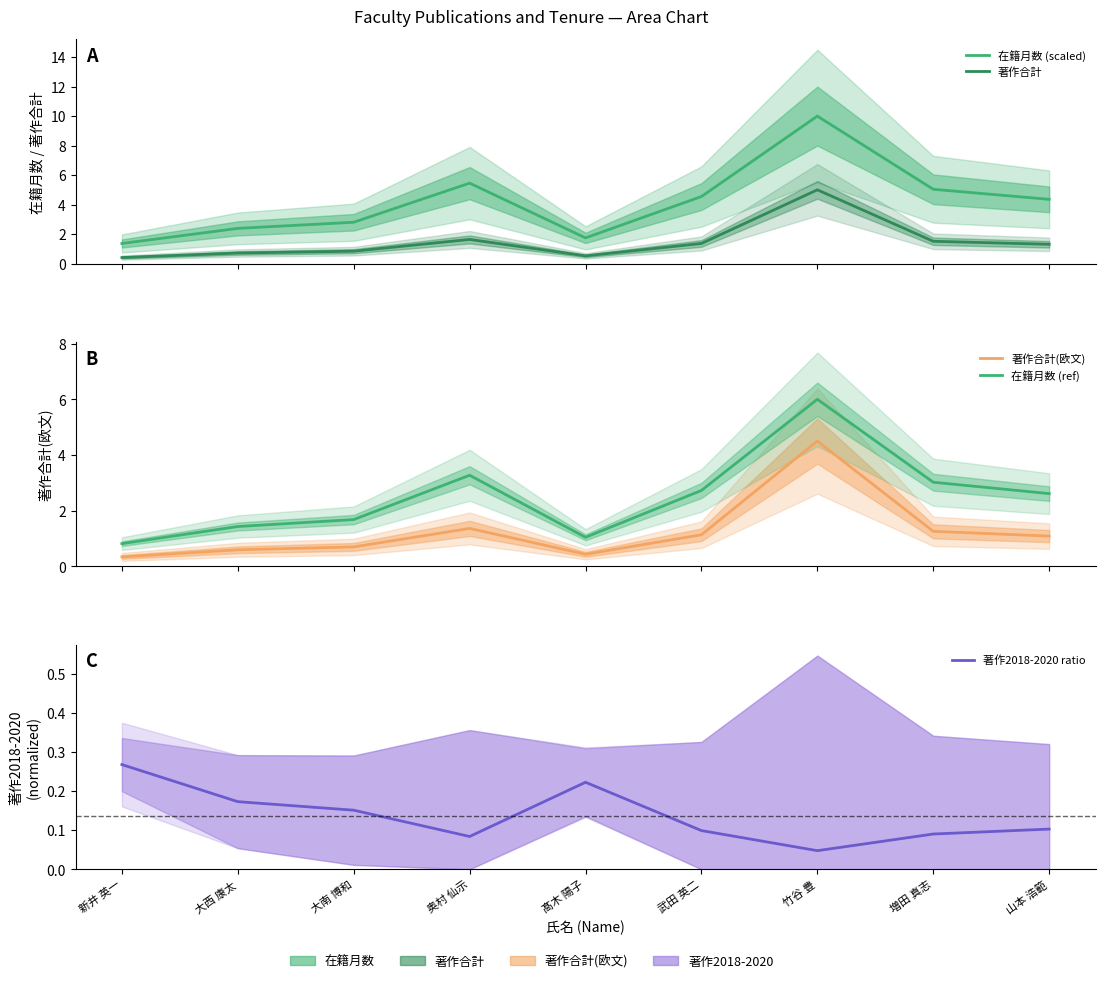

What are all the series names shown in the legend?

在籍月数 (scaled), 著作合計, 著作合計(欧文), 在籍月数 (ref), 著作2018-2020 ratio